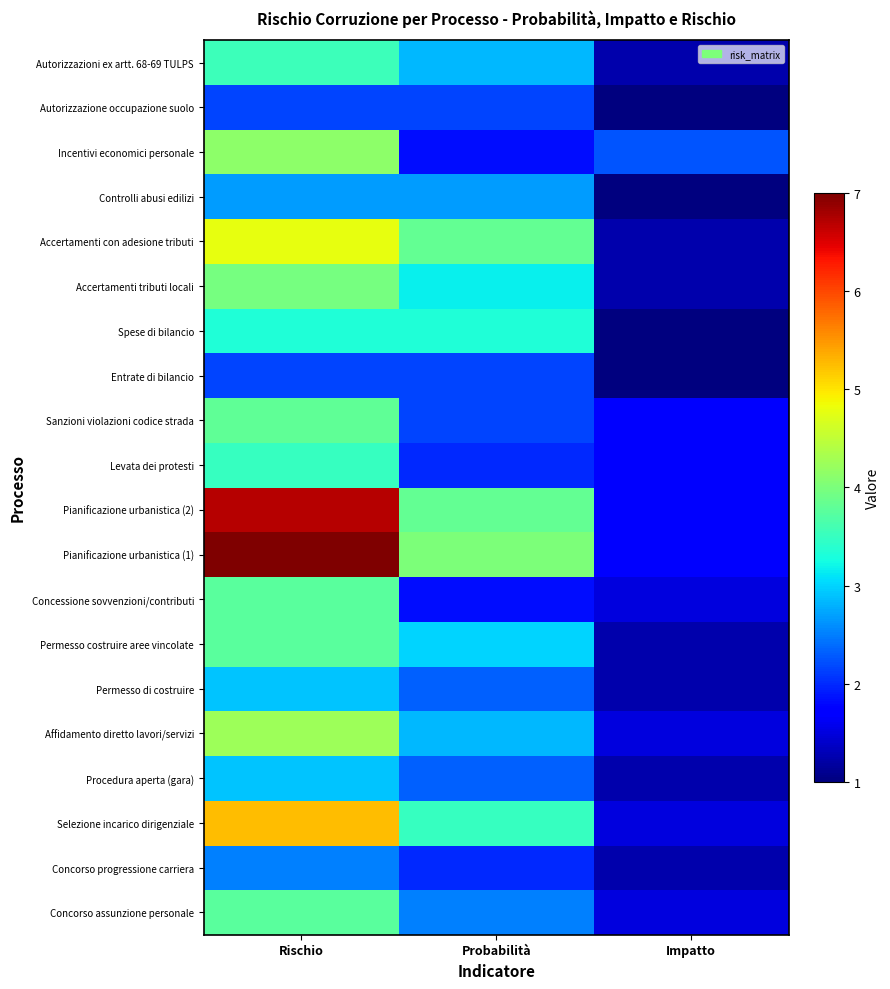

Reading left to right, transcribe all the data shown in this chart.

Concorso assunzione personale: Rischio=3.8	Probabilità=2.5	Impatto=1.5
Concorso progressione carriera: Rischio=2.5	Probabilità=2.0	Impatto=1.2
Selezione incarico dirigenziale: Rischio=5.2	Probabilità=3.5	Impatto=1.5
Procedura aperta (gara): Rischio=2.9	Probabilità=2.3	Impatto=1.2
Affidamento diretto lavori/servizi: Rischio=4.2	Probabilità=2.8	Impatto=1.5
Permesso di costruire: Rischio=2.9	Probabilità=2.3	Impatto=1.2
Permesso costruire aree vincolate: Rischio=3.8	Probabilità=3.0	Impatto=1.2
Concessione sovvenzioni/contributi: Rischio=3.8	Probabilità=1.8	Impatto=1.5
Pianificazione urbanistica (1): Rischio=7.0	Probabilità=4.0	Impatto=1.8
Pianificazione urbanistica (2): Rischio=6.7	Probabilità=3.8	Impatto=1.8
Levata dei protesti: Rischio=3.5	Probabilità=2.0	Impatto=1.8
Sanzioni violazioni codice strada: Rischio=3.8	Probabilità=2.2	Impatto=1.8
Entrate di bilancio: Rischio=2.2	Probabilità=2.2	Impatto=1.0
Spese di bilancio: Rischio=3.3	Probabilità=3.3	Impatto=1.0
Accertamenti tributi locali: Rischio=4.0	Probabilità=3.2	Impatto=1.2
Accertamenti con adesione tributi: Rischio=4.8	Probabilità=3.8	Impatto=1.2
Controlli abusi edilizi: Rischio=2.7	Probabilità=2.7	Impatto=1.0
Incentivi economici personale: Rischio=4.1	Probabilità=1.8	Impatto=2.2
Autorizzazione occupazione suolo: Rischio=2.2	Probabilità=2.2	Impatto=1.0
Autorizzazioni ex artt. 68-69 TULPS: Rischio=3.5	Probabilità=2.8	Impatto=1.2